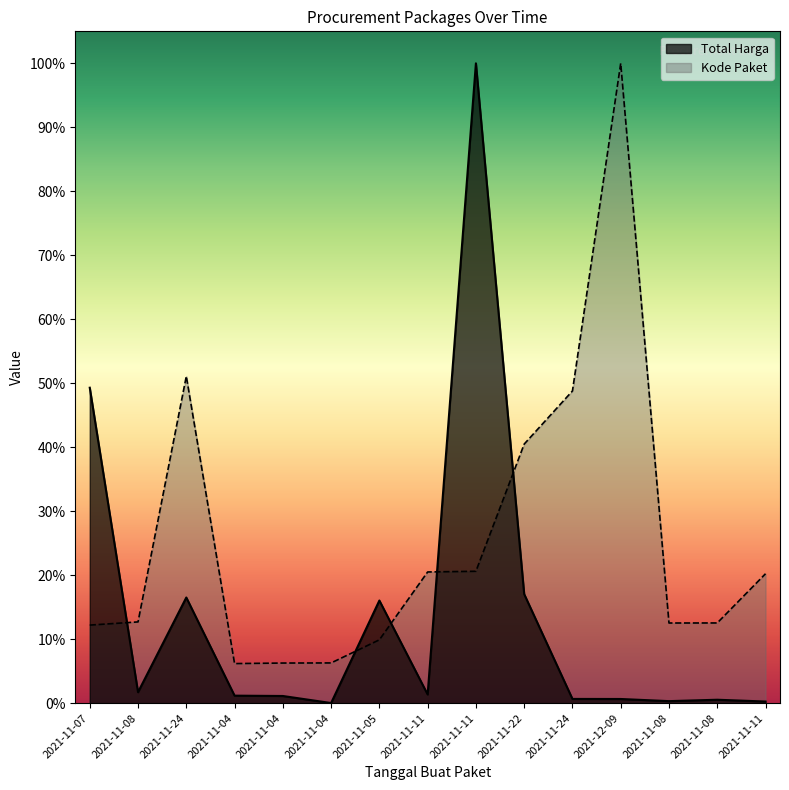

What is the difference between the maximum and minimum values in the Total Harga series?

1.0